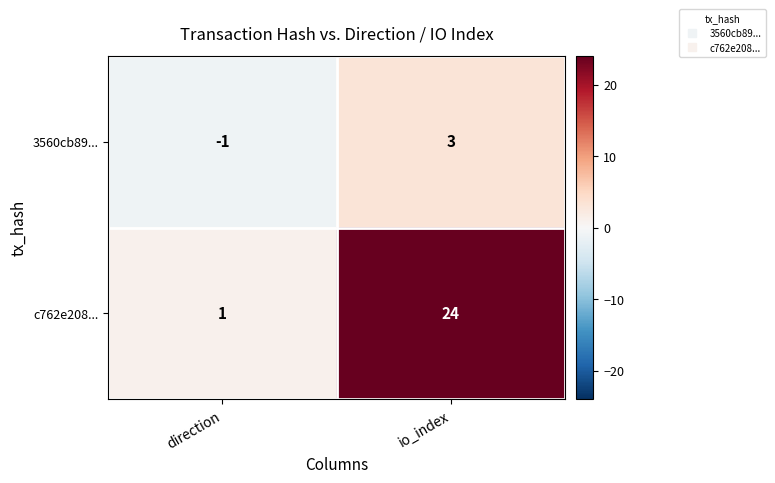

Which series has the largest total across all categories?

c762e208...